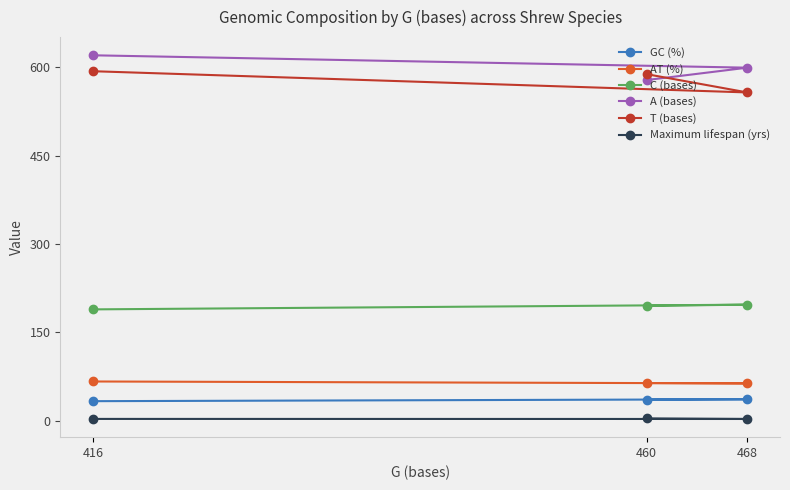

Which category has the highest value in the Maximum lifespan (yrs) series?

460